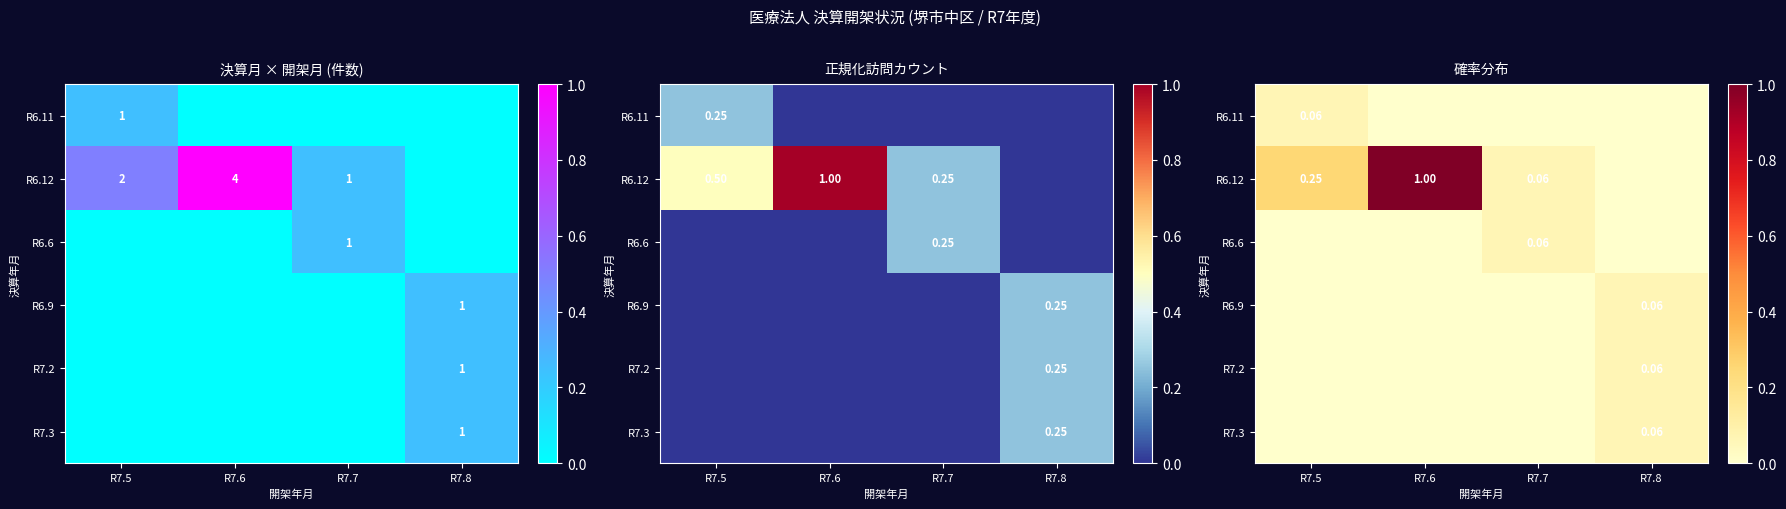

How many positive values does the R6.11 series have?

1